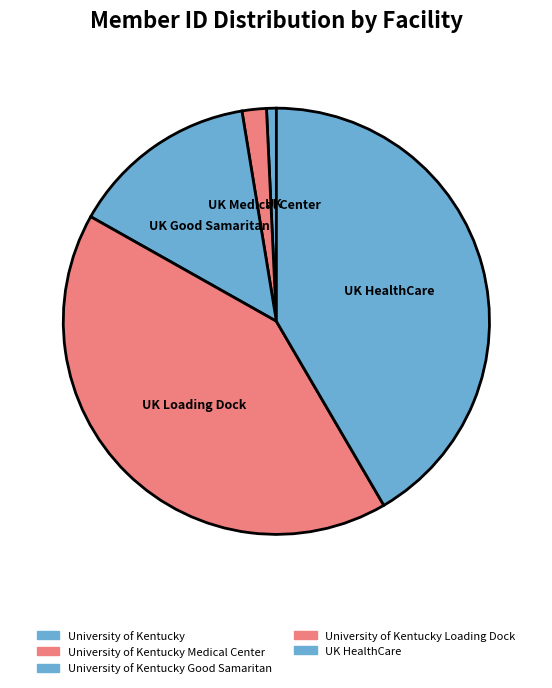

To the nearest percent, what portion does University of Kentucky Medical Center represent?

2%